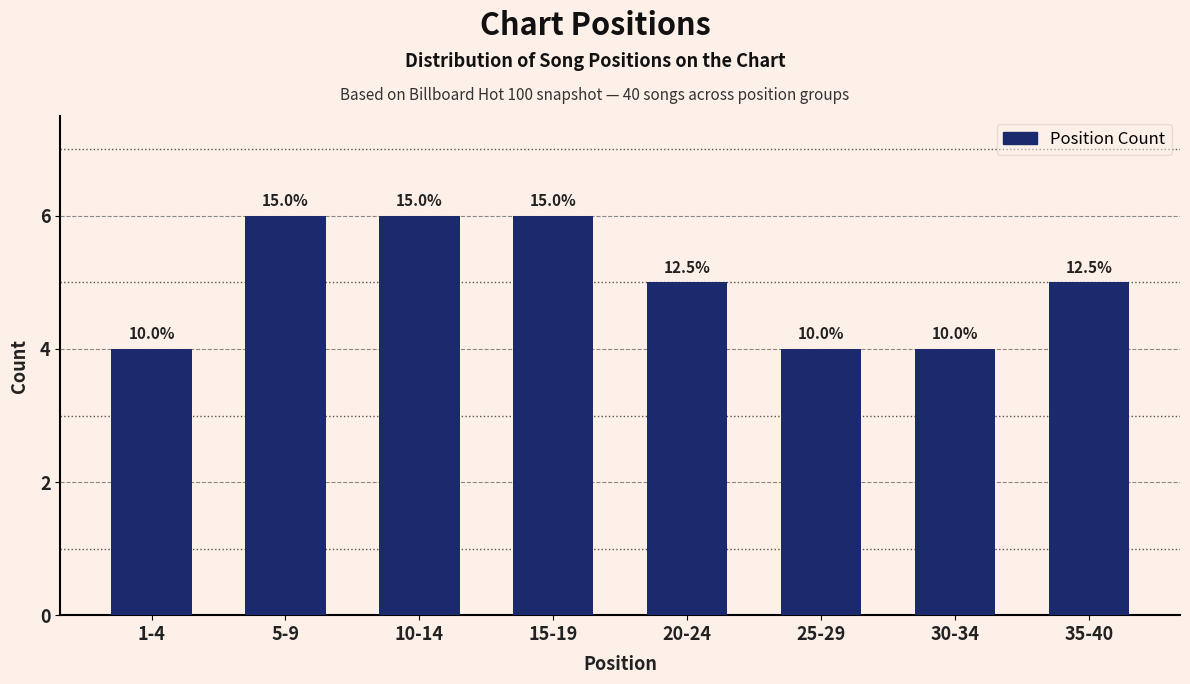

How many bars are there in total?

8